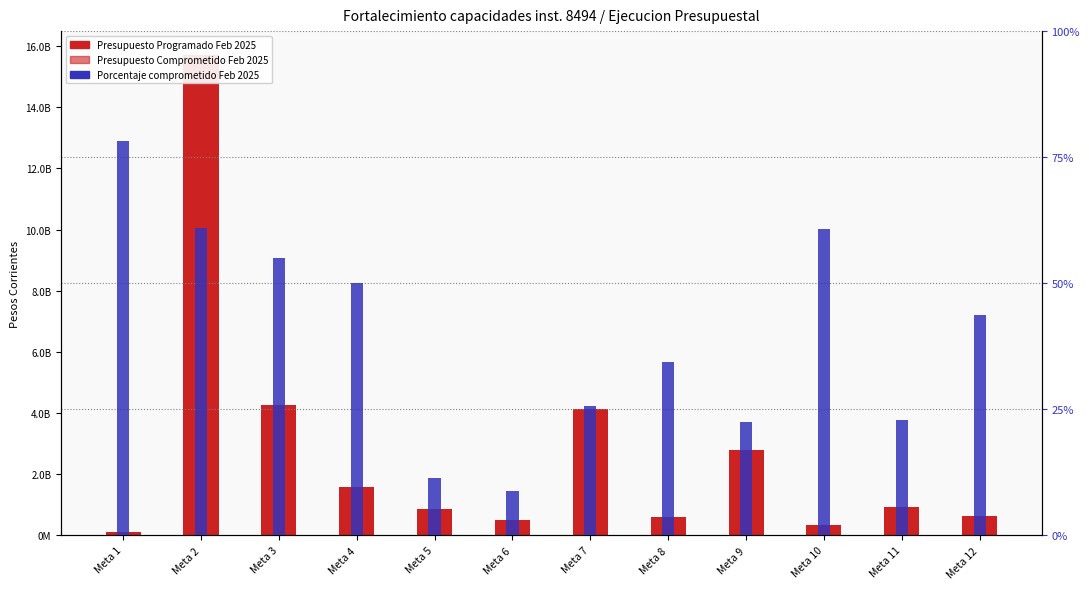

Between Meta 12 and Meta 2, which is larger?

Meta 2